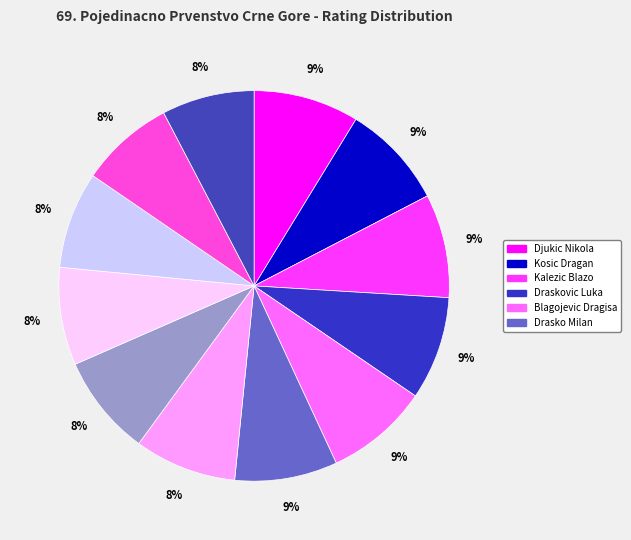

What is the largest slice in the pie chart?

Djukic Nikola